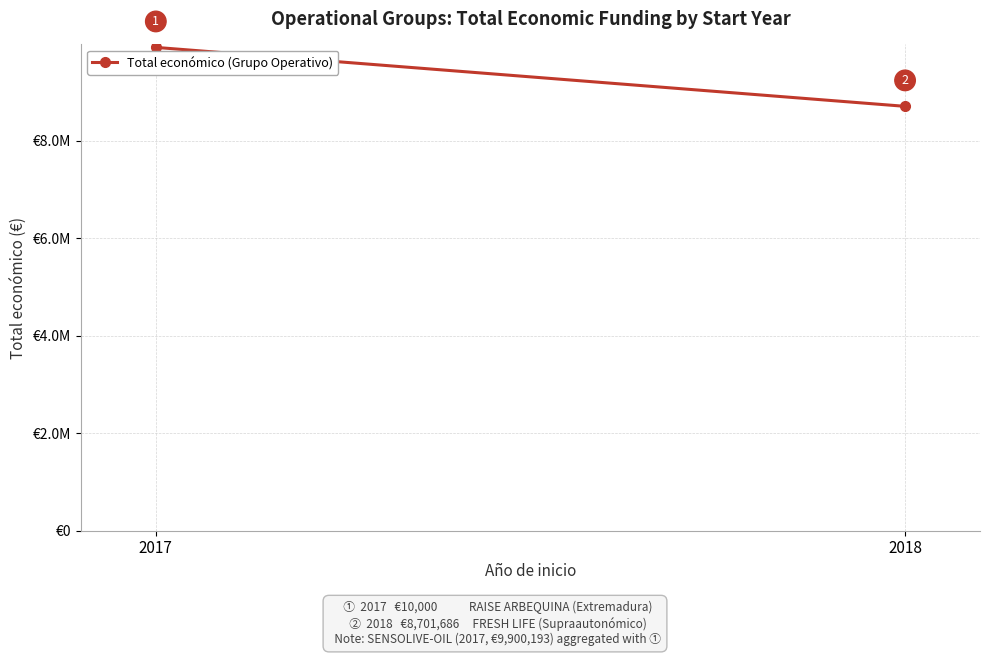

Which label corresponds to the largest value in the chart?

2017